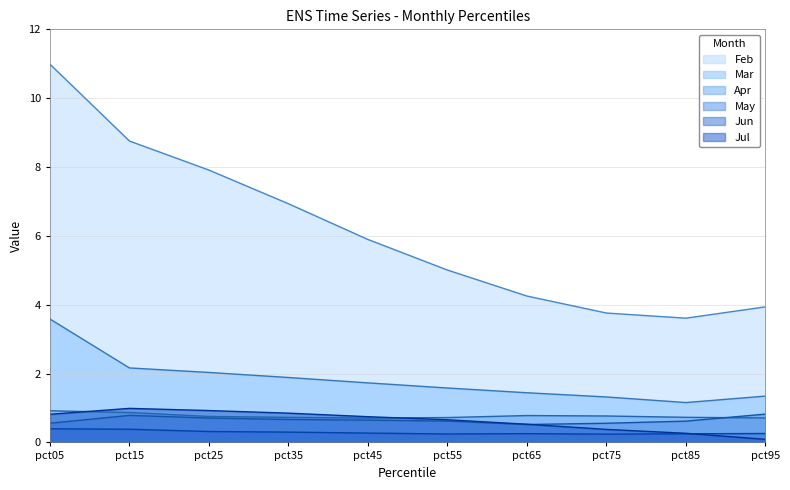

What is the sum of all Mar values?

18.2